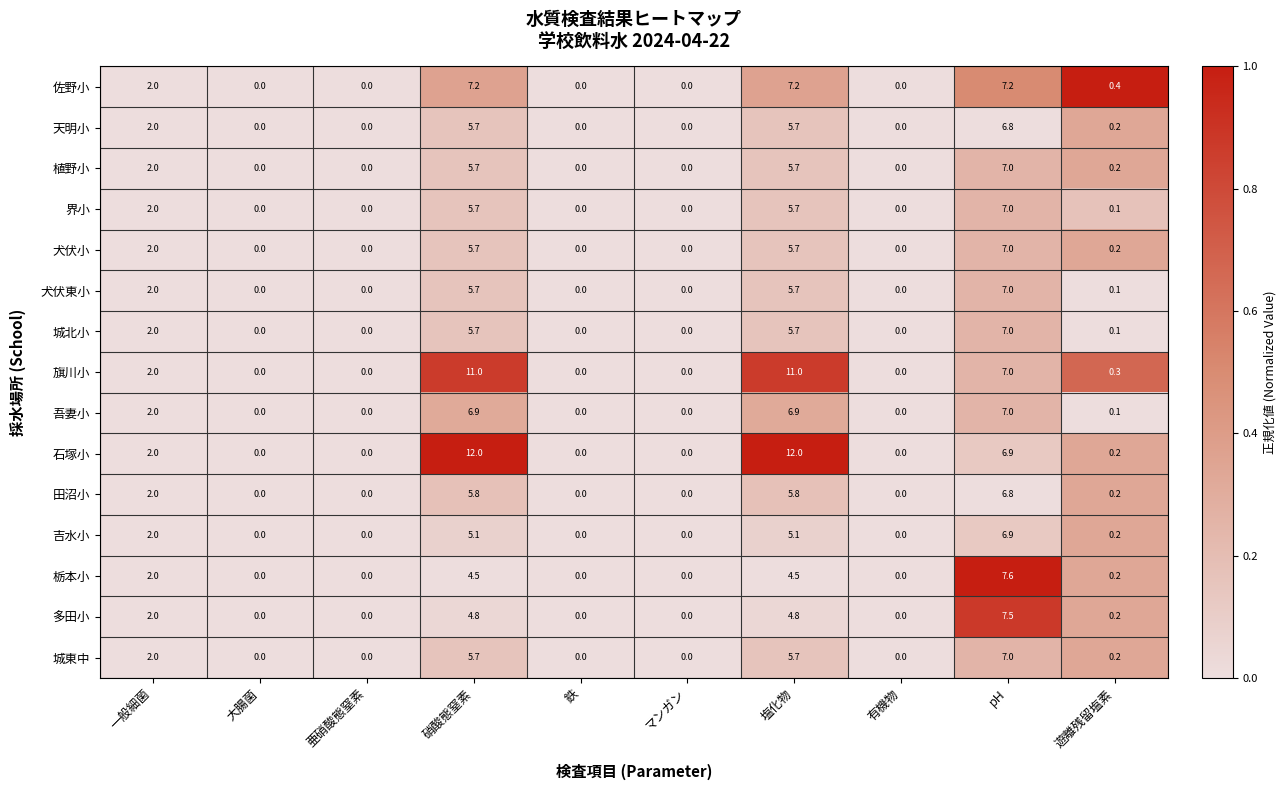

The 田沼小 series shows 0.0 at 有機物. True or false?

True